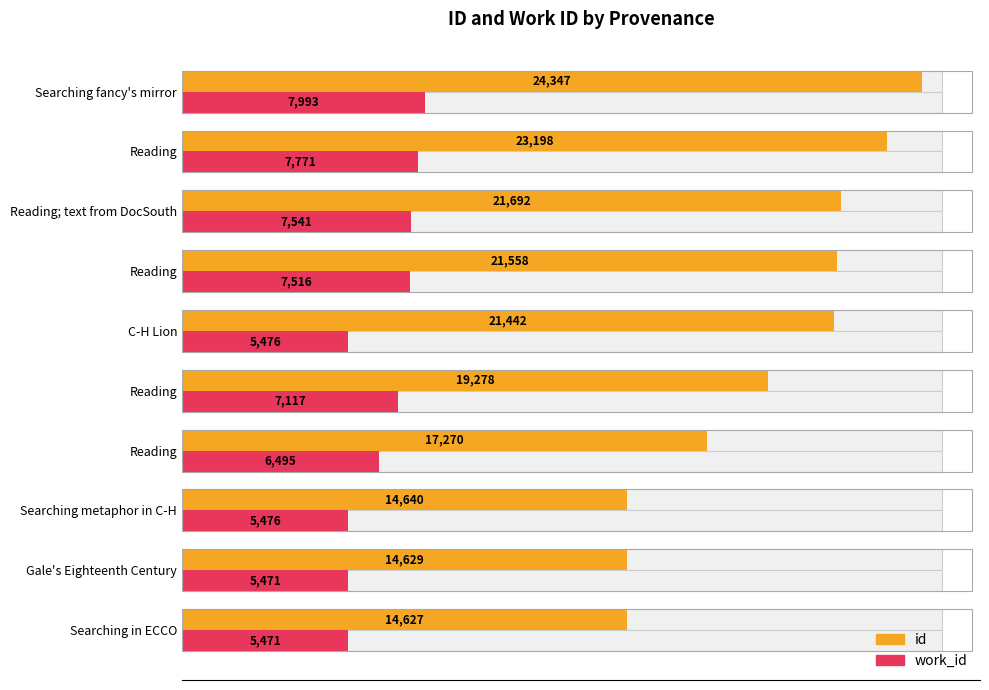

What is the difference between the highest and lowest values at Reading; text from DocSouth?

14151